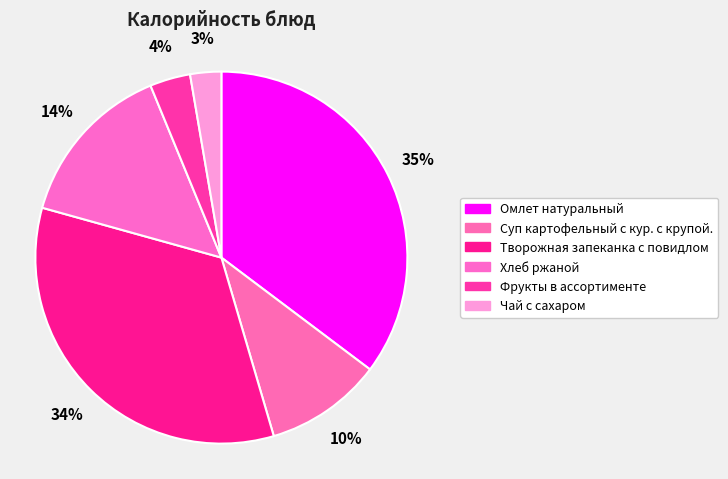

Which slice is the largest?

Омлет натуральный